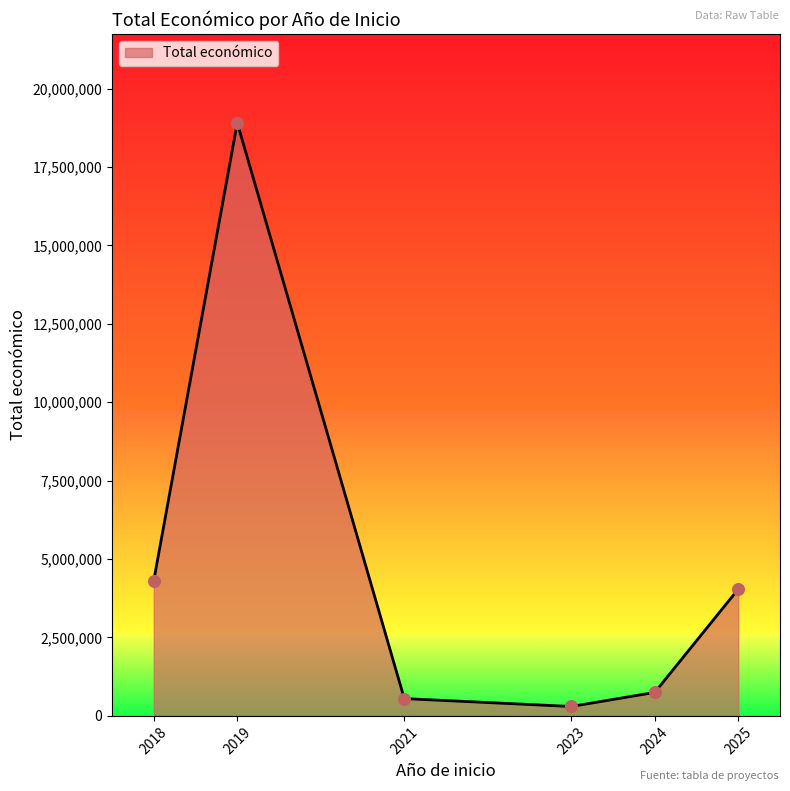

What is the ratio of the value at 2019 to the value at 2024?

25.2